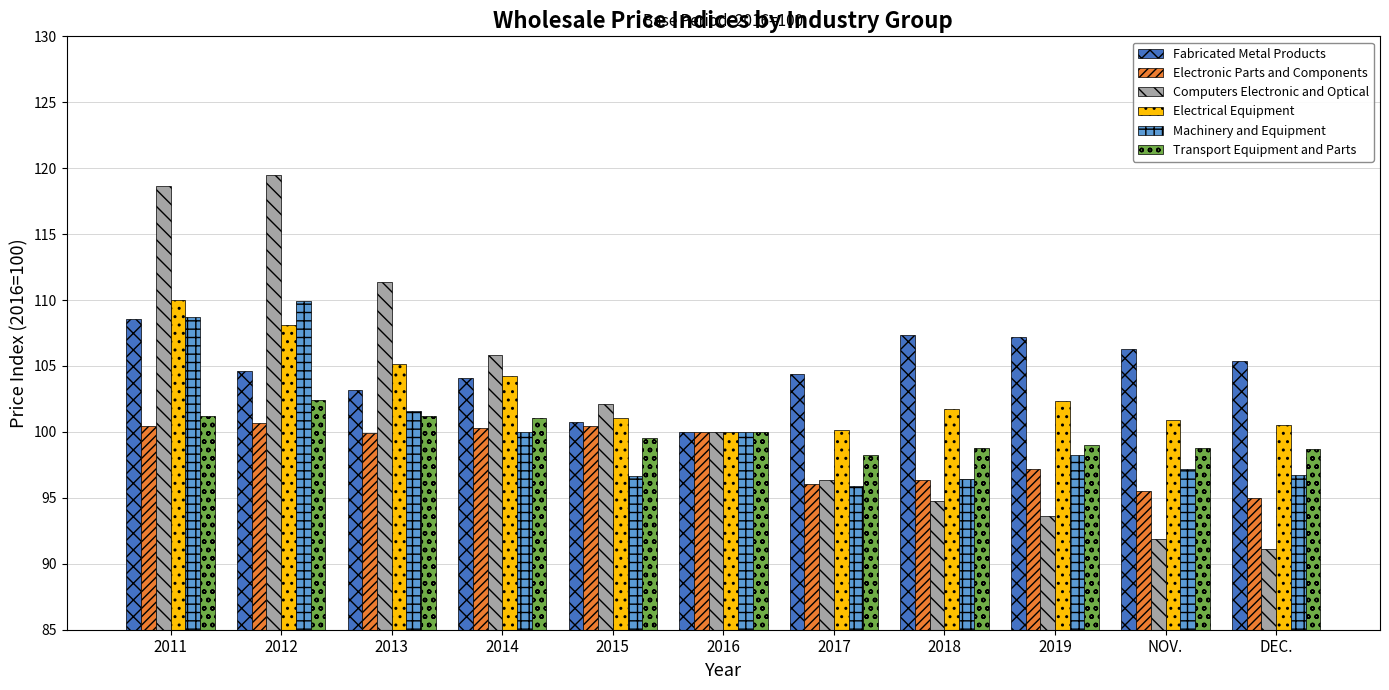

How many values in the Computers Electronic and Optical series are below 100?

5